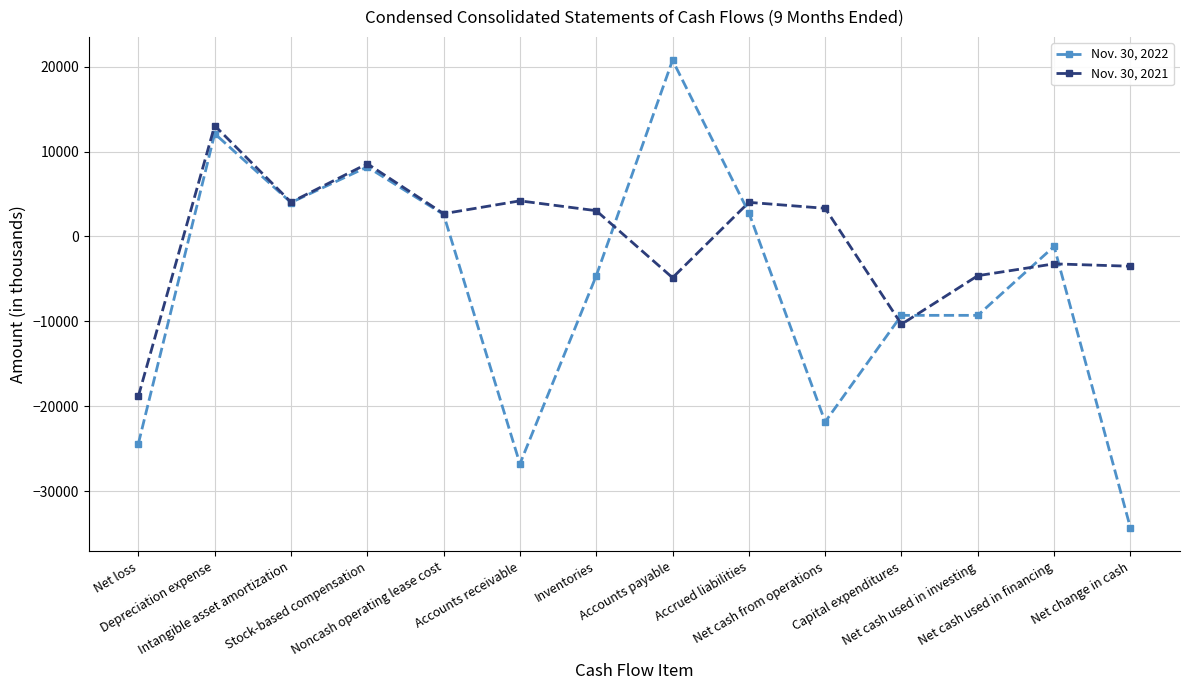

True or false: Nov. 30, 2021 has more than 2 interior local peaks.

True